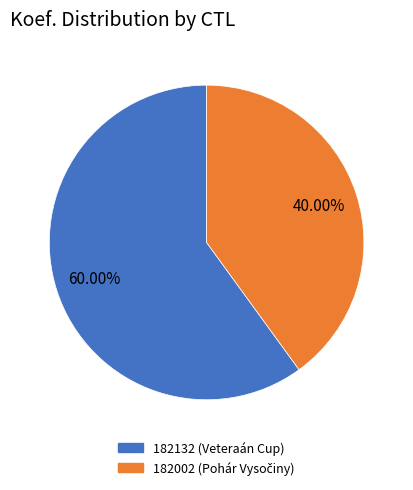

To the nearest percent, what percentage of the pie is 182132?

60%